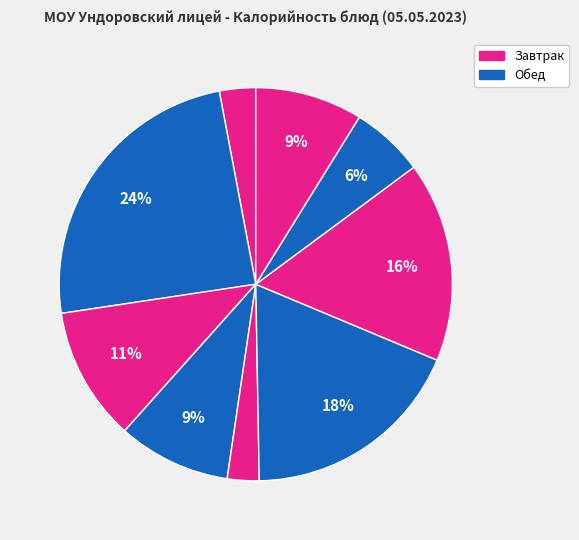

How many segments does this pie chart have?

9